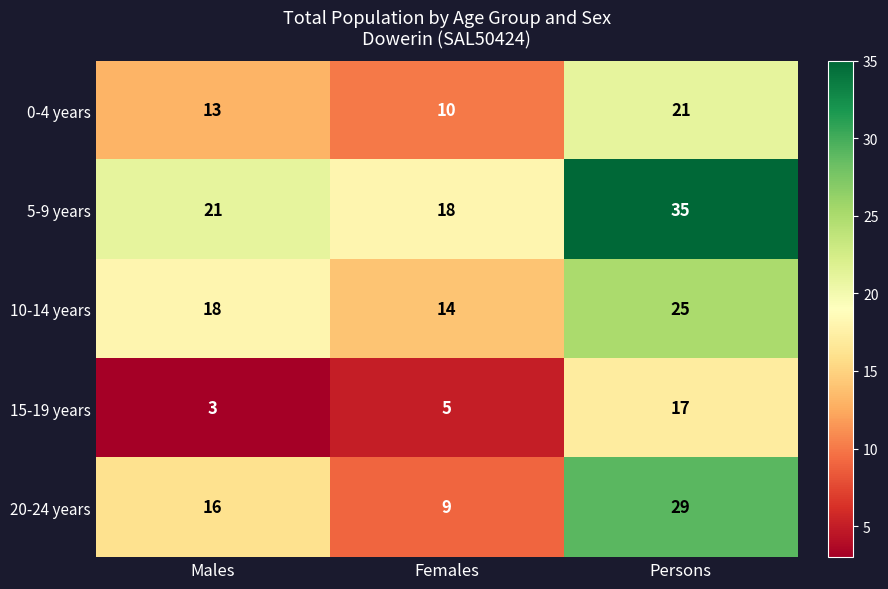

What is the smallest value displayed?

3